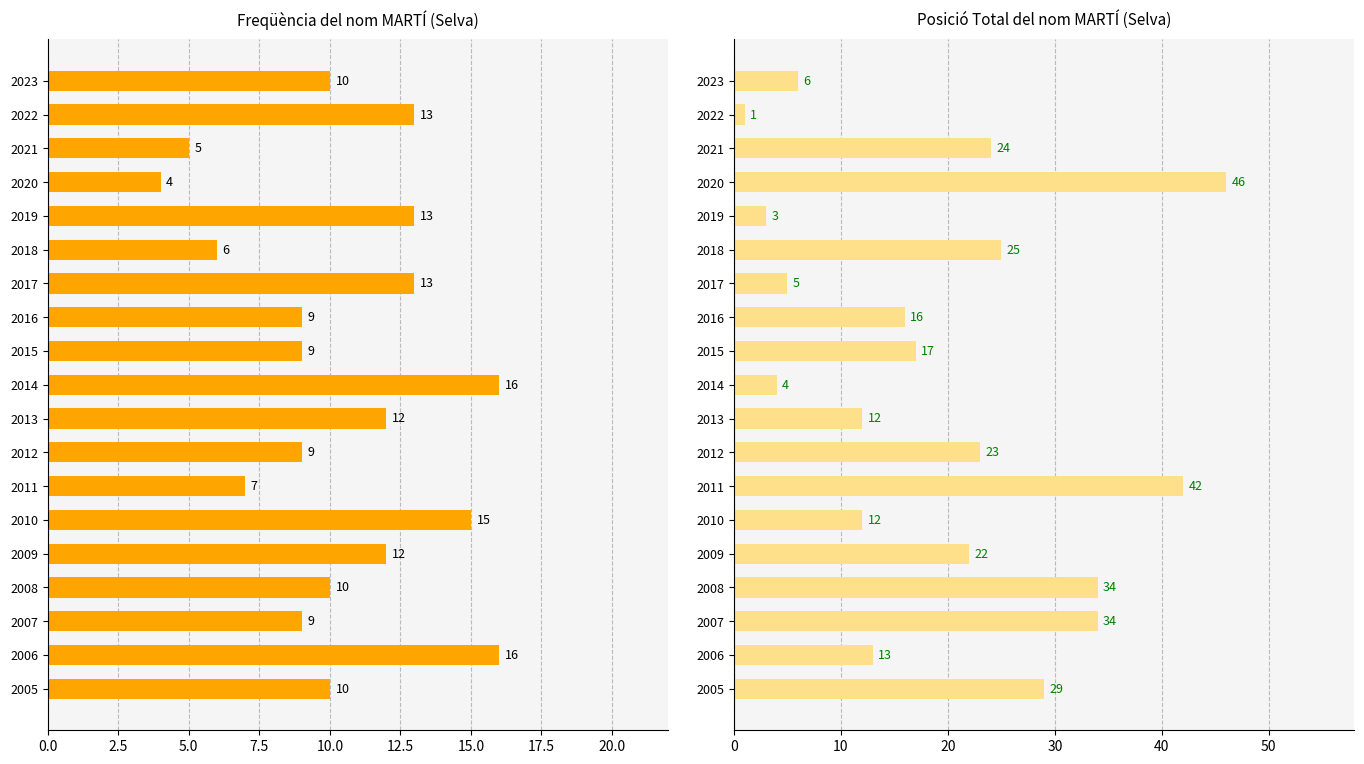

What is the value of the Freqüència bar at the 6th from the left?

15